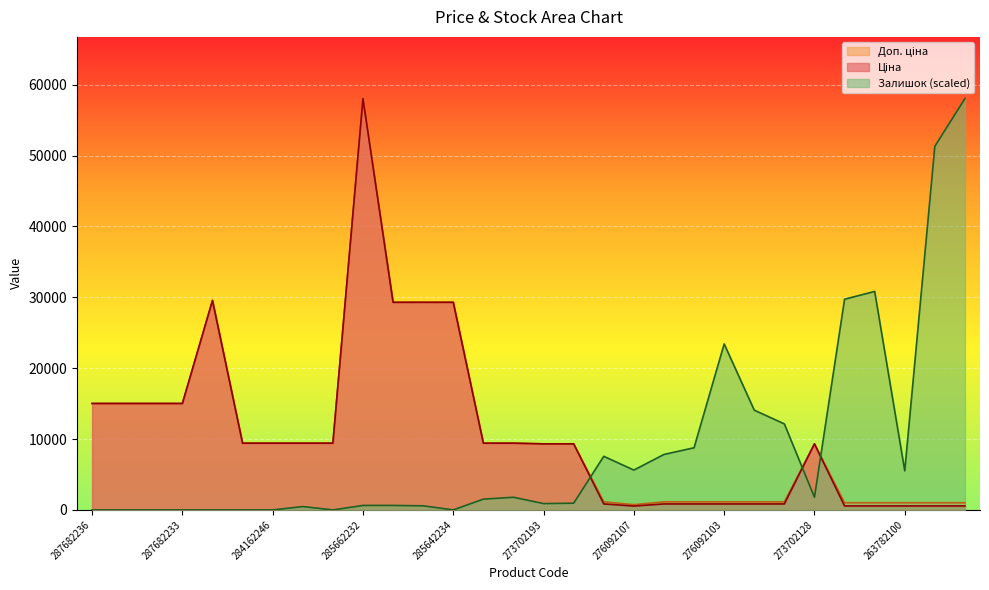

What is the label of the 6th point from the left?

284162248